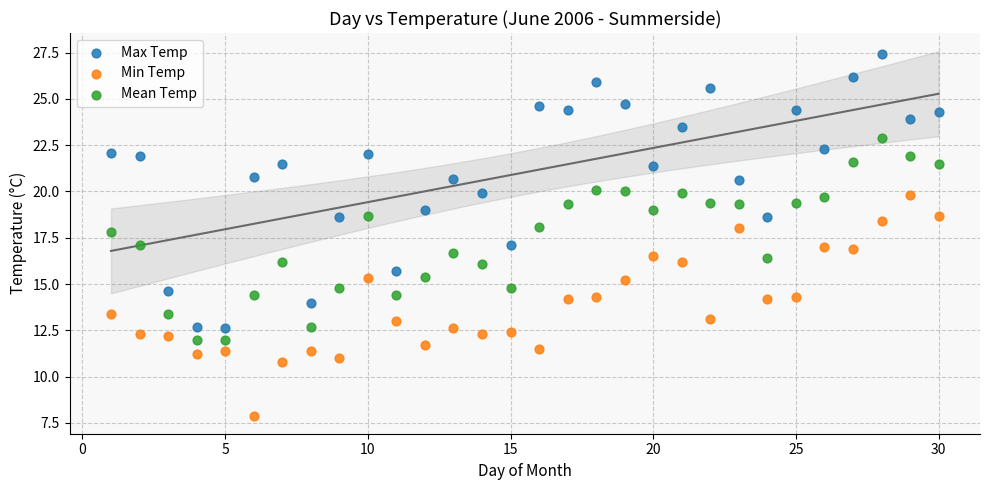

Which series reaches the minimum Y coordinate?

Min Temp